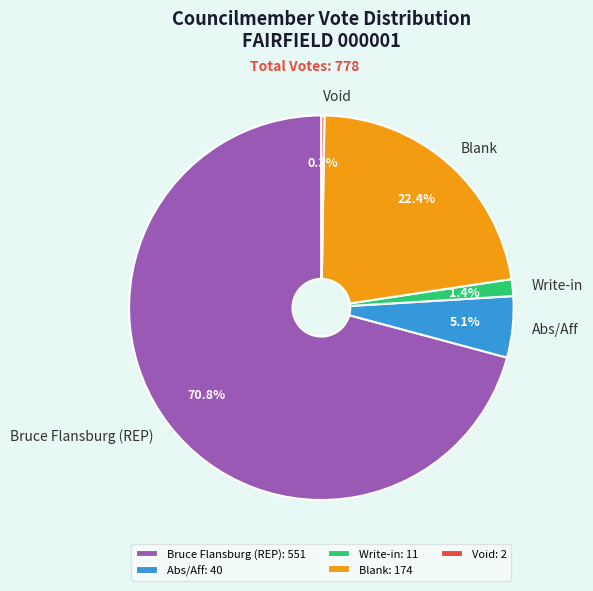

What percentage is NOT represented by Abs/Aff: 40?

94.9%